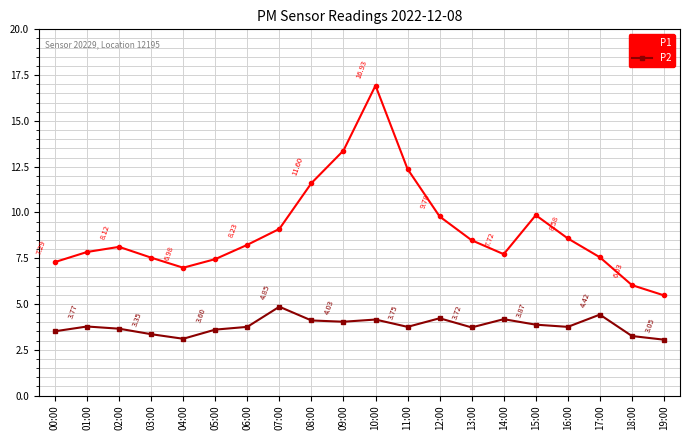

What is the sum of the P1 values at 08:00 and 12:00?

21.4